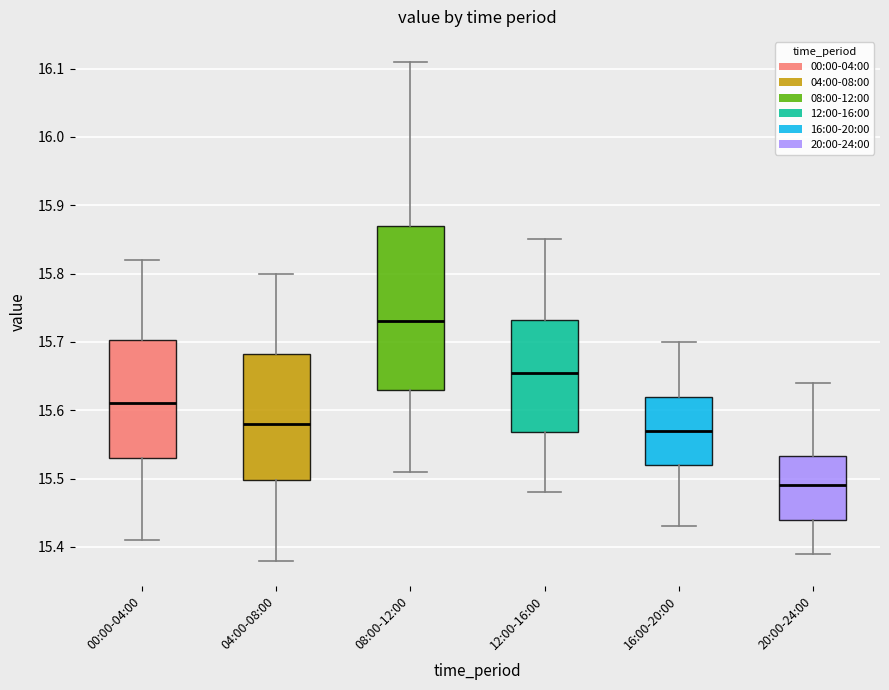

Which box has the highest median line?

08:00-12:00